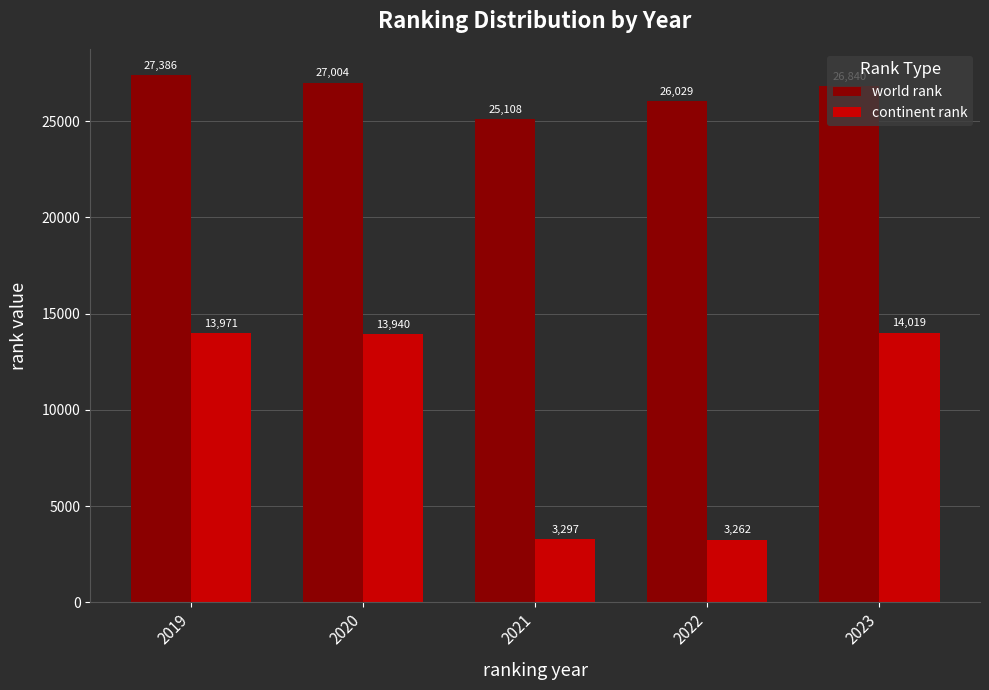

What is the average value of the world rank series?

26473